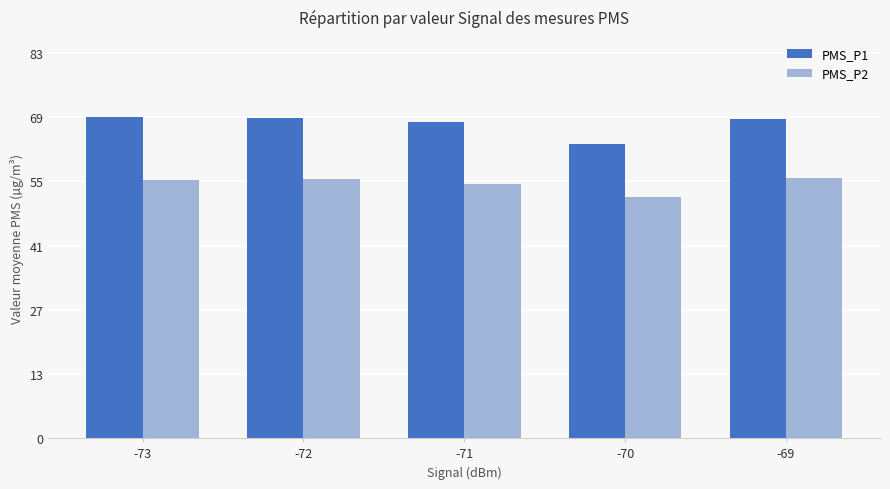

What are all the series names shown in the legend?

PMS_P1, PMS_P2